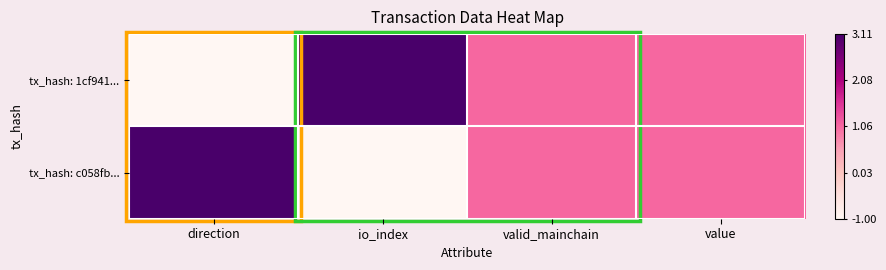

Reading left to right, list all the values displayed in this chart.

tx_hash: 1cf941...: direction=0.0	io_index=1.0	valid_mainchain=0.5	value=0.5
tx_hash: c058fb...: direction=1.0	io_index=0.0	valid_mainchain=0.5	value=0.5